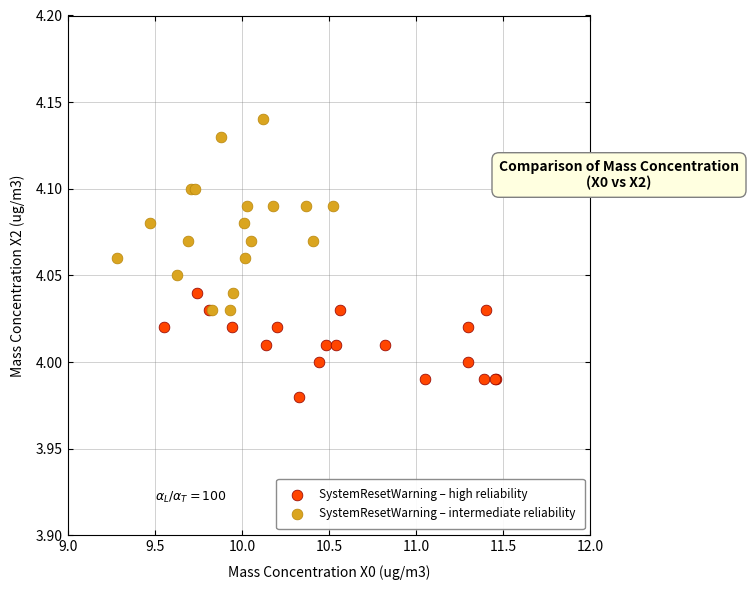

What are all the series names shown in the legend?

SystemResetWarning – high reliability, SystemResetWarning – intermediate reliability